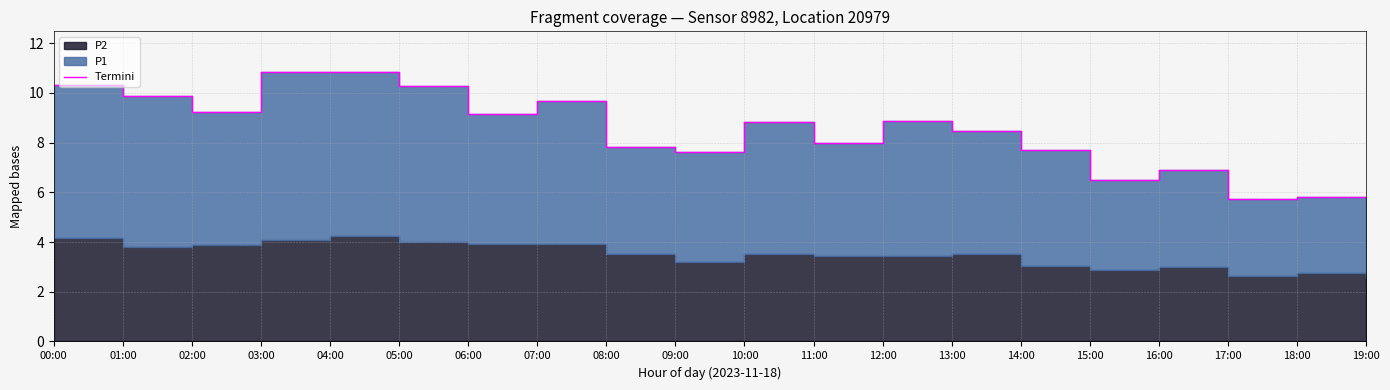

What is the ratio of the value at 18:00 to the value at 00:00?

0.6